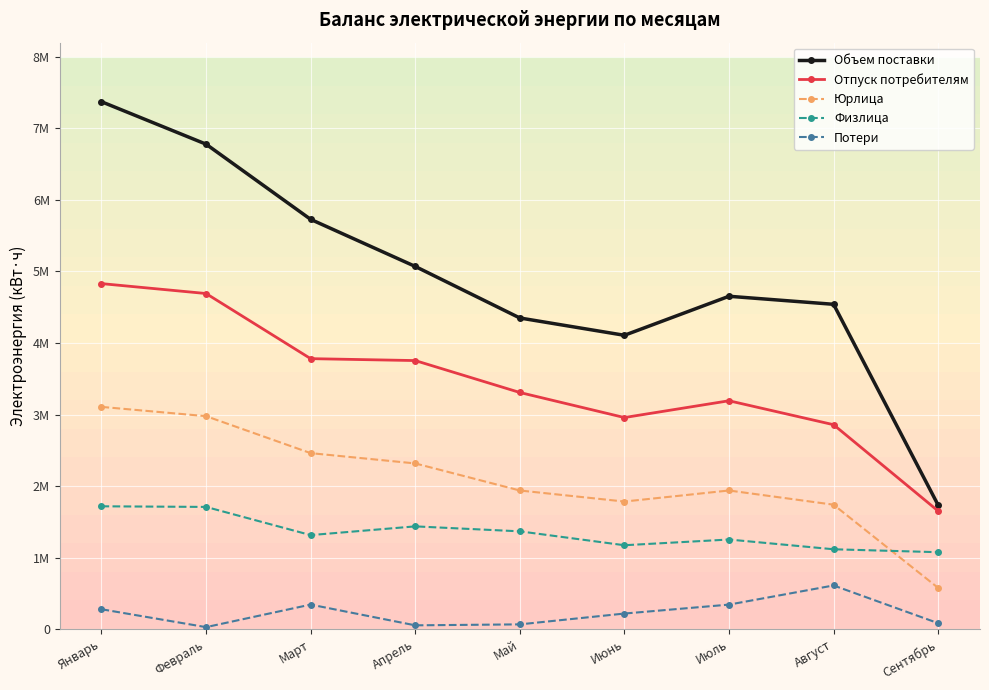

What is the total value across all series at Сентябрь?

5114914